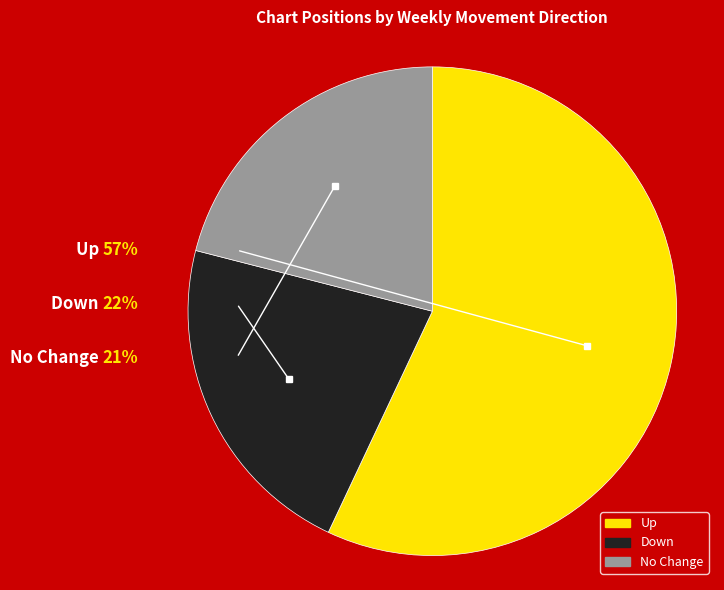

Is there any slice that represents more than half of the pie?

Yes